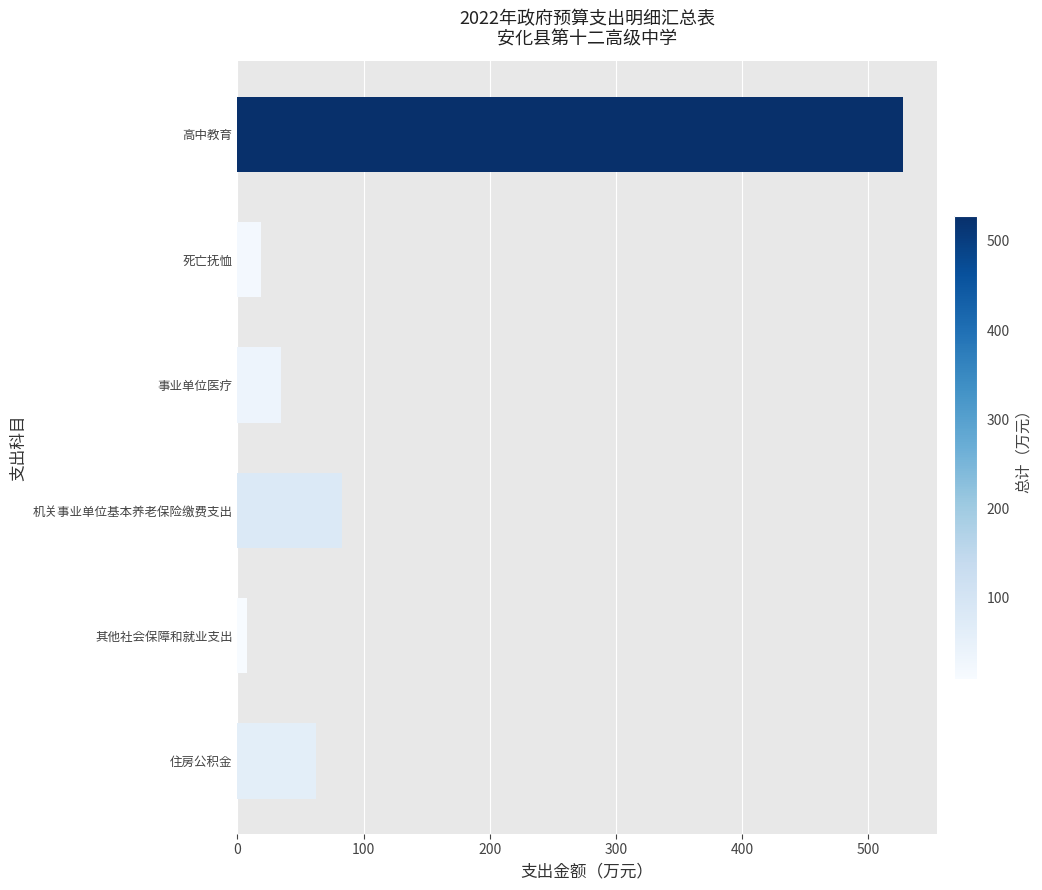

Reading top to bottom, transcribe all the data shown in this chart.

528.1	19.0	34.7	82.9	7.8	62.2